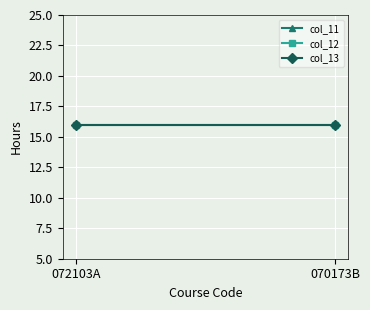

What is the average value of the col_12 series?

16